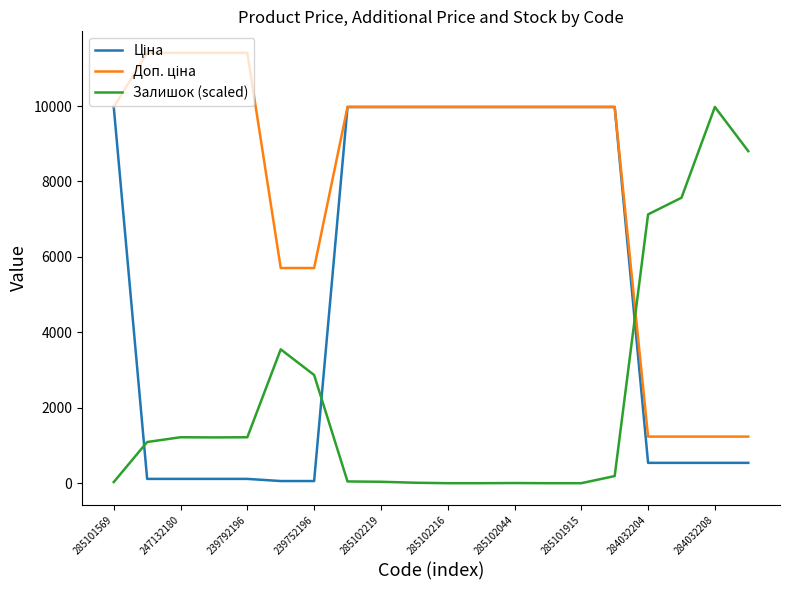

What is the sum of all Залишок (scaled) values?

44952.6